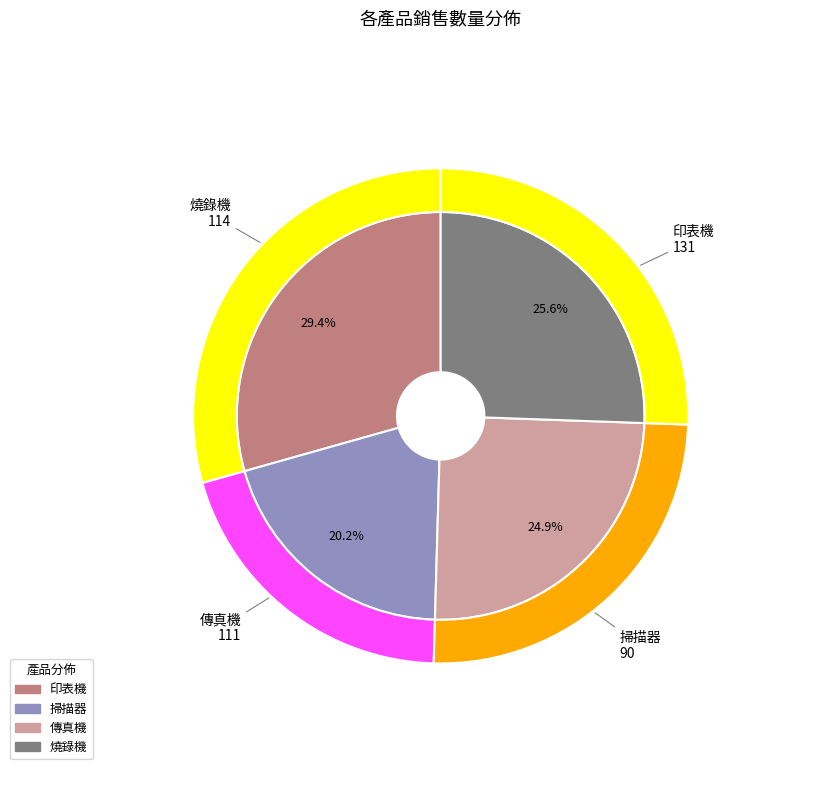

The 掃描器 slice represents 34% of the pie. True or false?

False